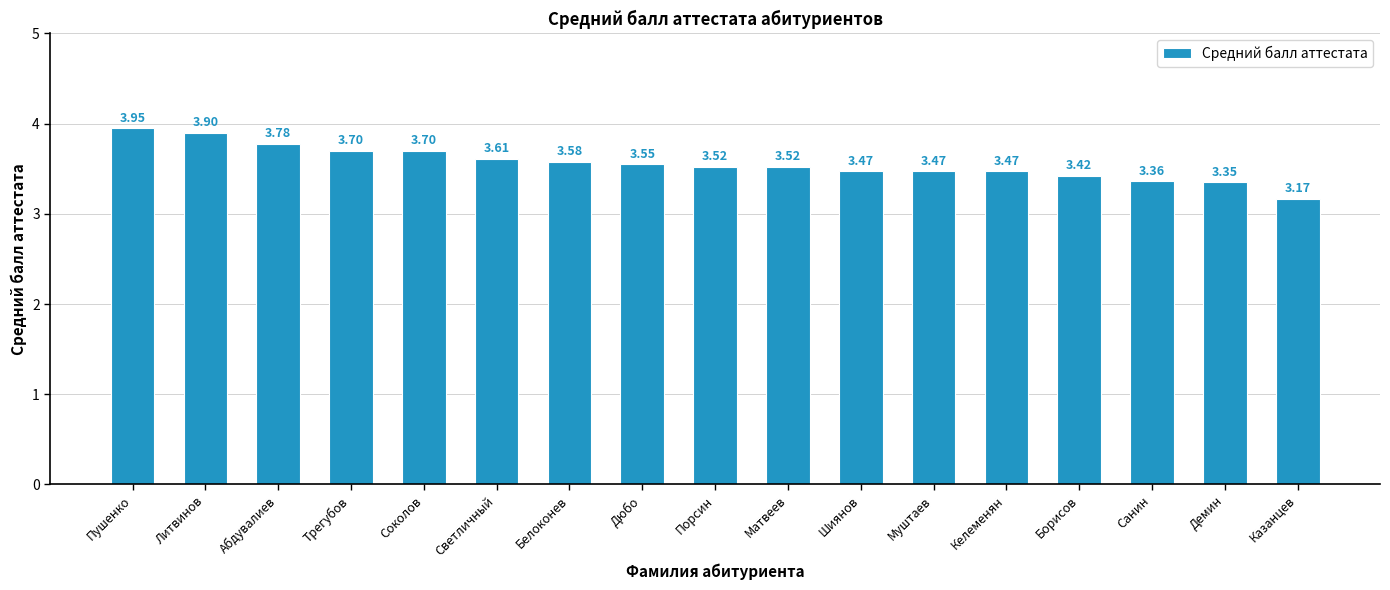

At which label is the value closest to 3?

Казанцев